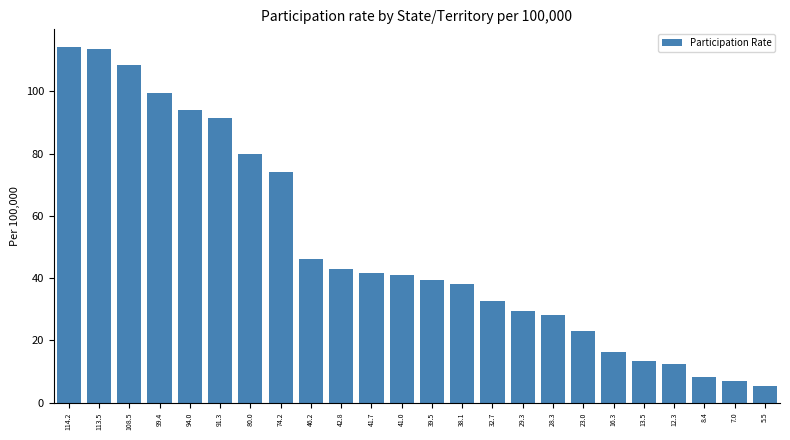

Reading right to left, list all the values displayed in this chart.

5.5=5.5	7.0=7.0	8.4=8.4	12.3=12.3	13.5=13.5	16.3=16.3	23.0=23.0	28.3=28.3	29.3=29.3	32.7=32.7	38.1=38.1	39.5=39.5	41.0=41.0	41.7=41.7	42.8=42.8	46.2=46.2	74.2=74.2	80.0=80.0	91.3=91.3	94.0=94.0	99.4=99.4	108.5=108.5	113.5=113.5	114.2=114.2